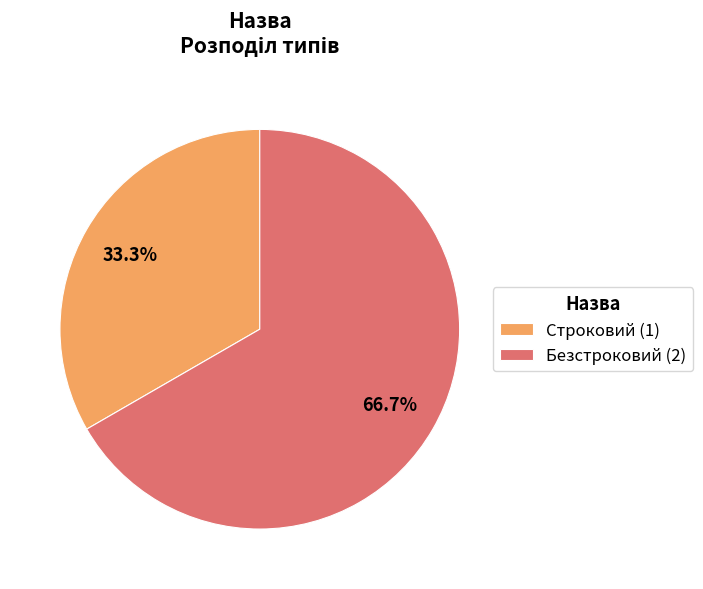

Which category has the biggest portion of the pie?

Безстроковий